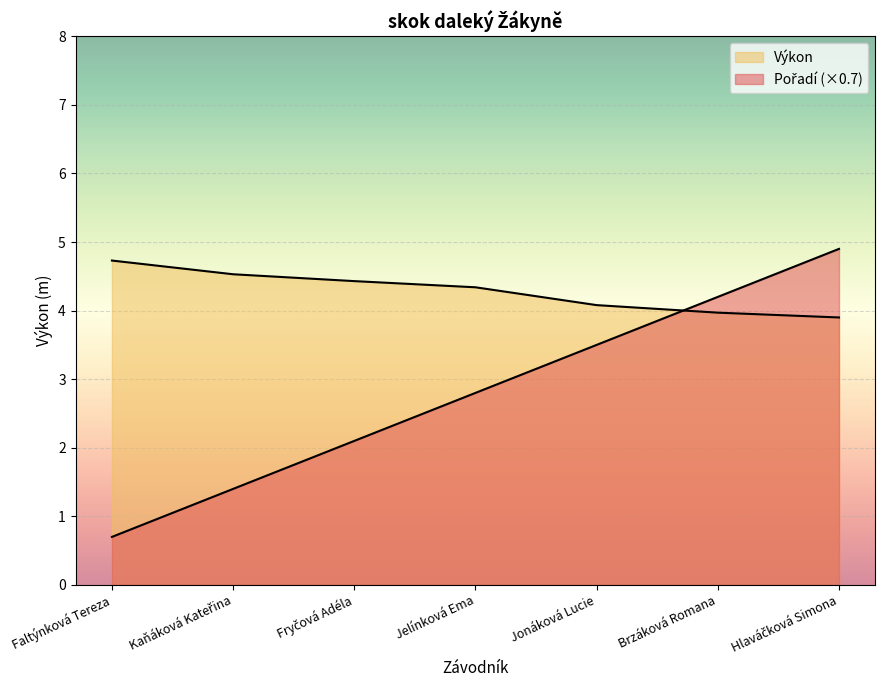

What is the sum of all Výkon values?

30.0